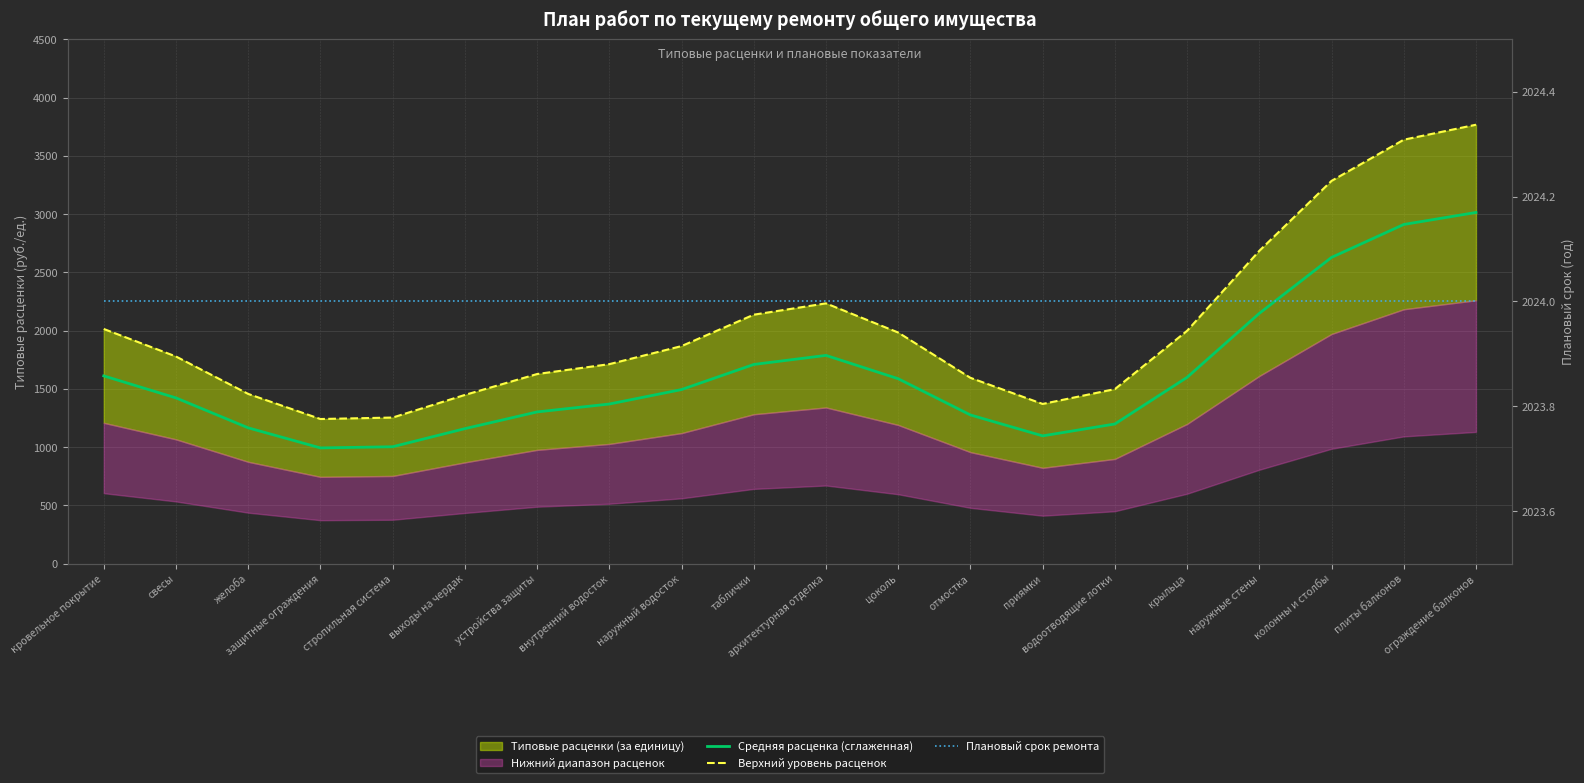

Between стропильная система and отмостка, which series saw the biggest shift?

Верхний уровень расценок